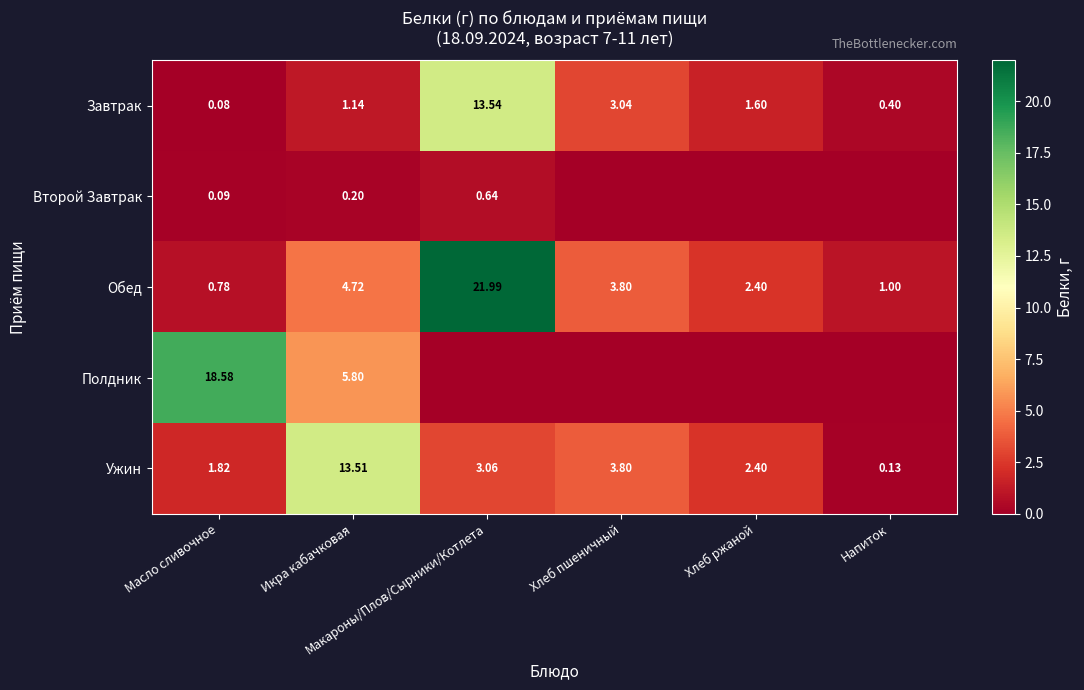

List the labels in order of Обед value, largest first.

Макароны/Плов/Сырники/Котлета, Икра кабачковая, Хлеб пшеничный, Хлеб ржаной, Напиток, Масло сливочное